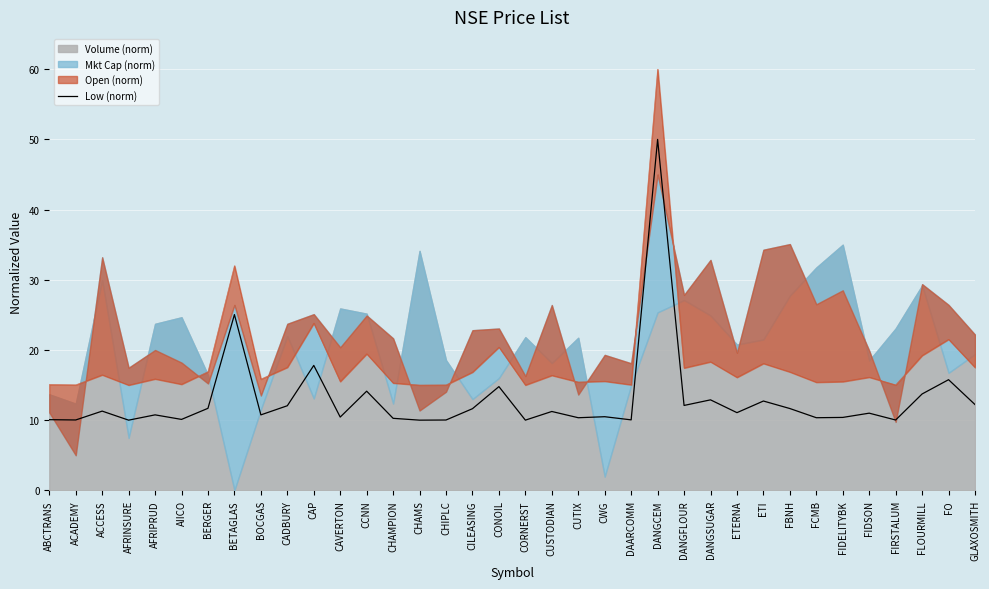

Where is the first local maximum?

ACCESS